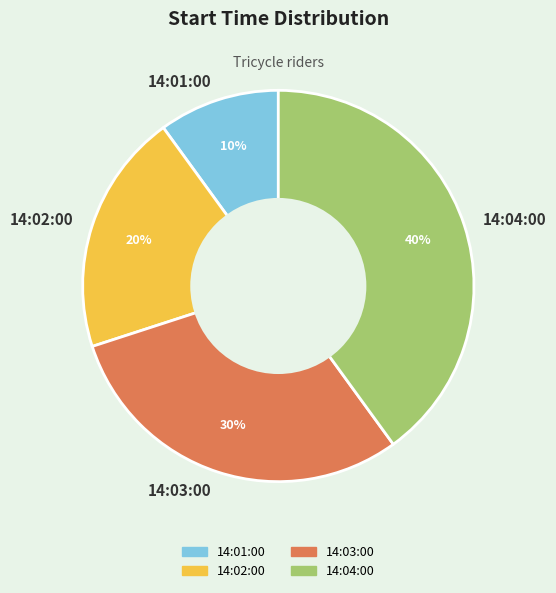

To the nearest percent, what is the combined percentage of 14:01:00 and 14:02:00?

30%